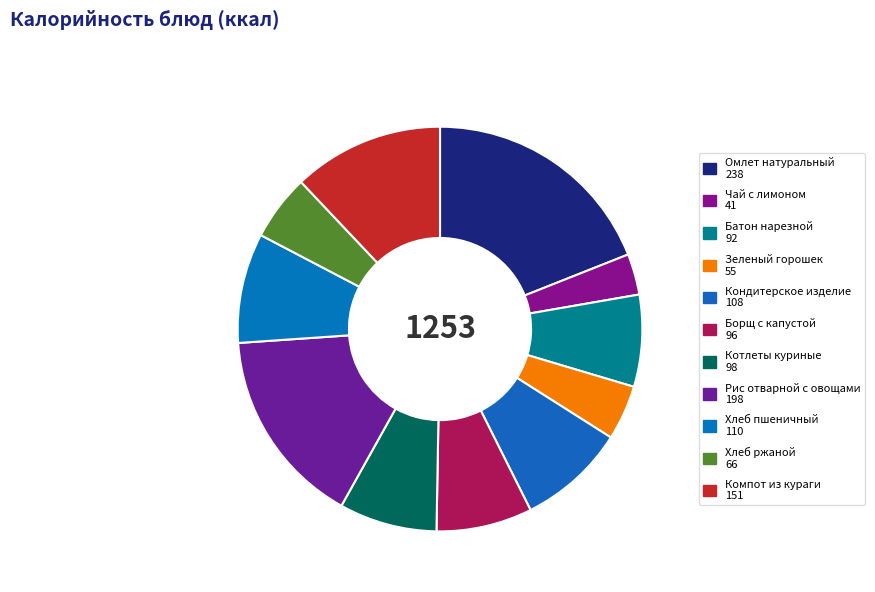

Is it true that Кондитерское изделие is 1% of the pie?

False